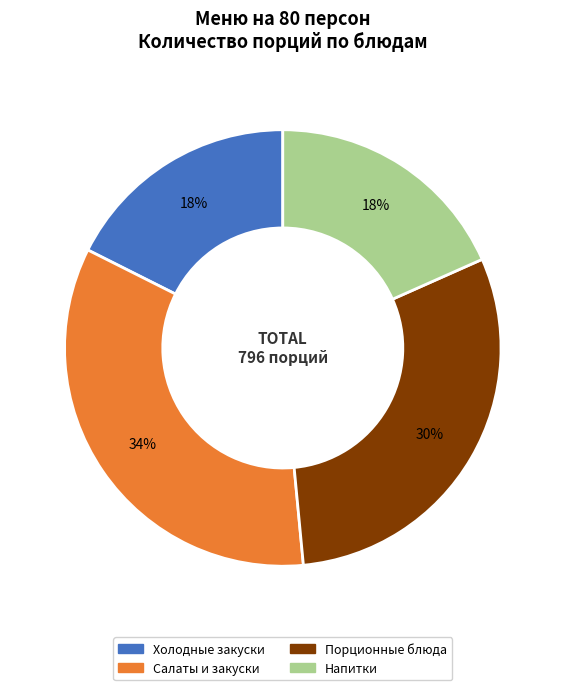

True or false: Салаты и закуски accounts for 48% of the total.

False